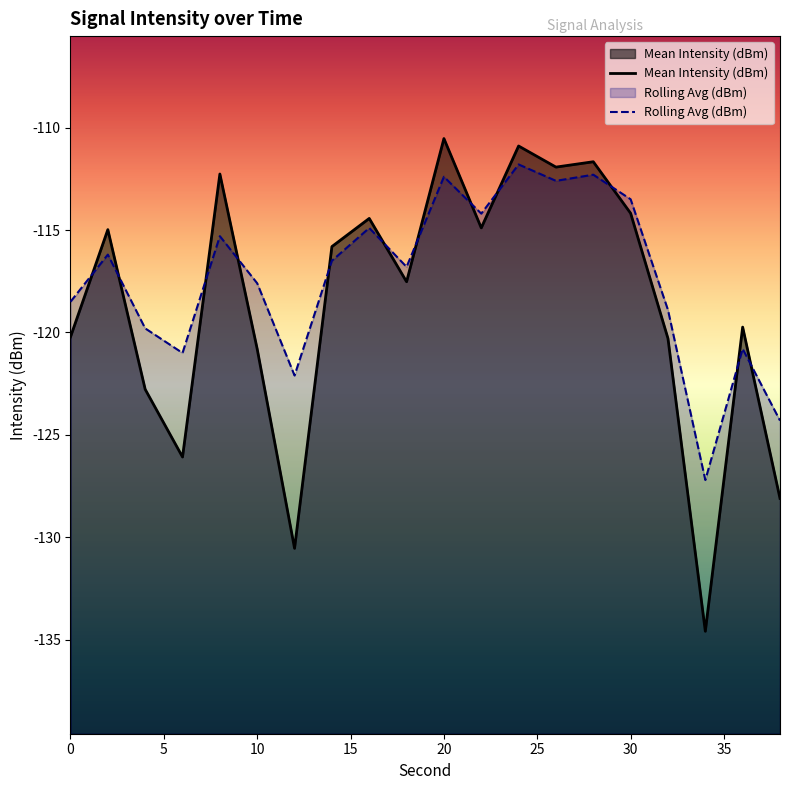

Which series has the widest spread of values?

Mean Intensity (dBm)